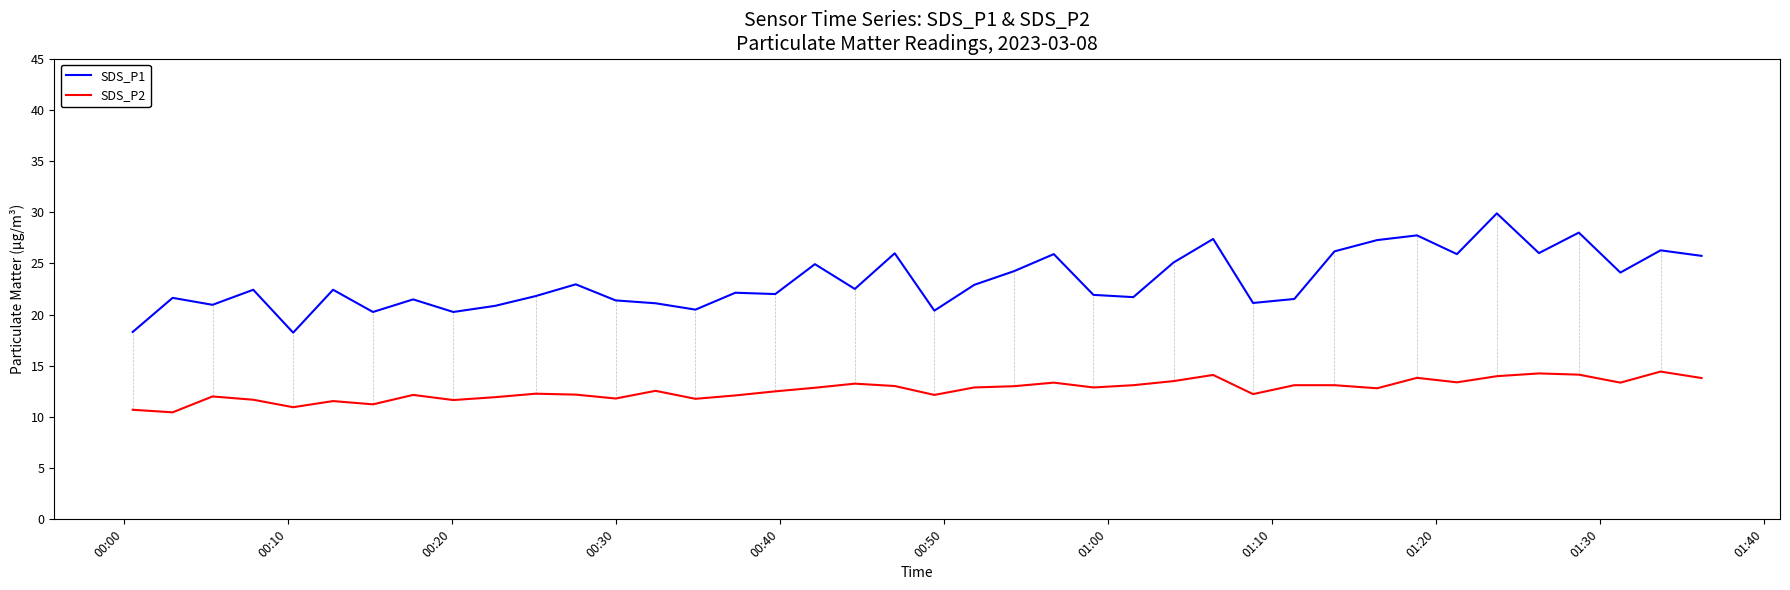

Which series has the widest spread of values?

SDS_P1